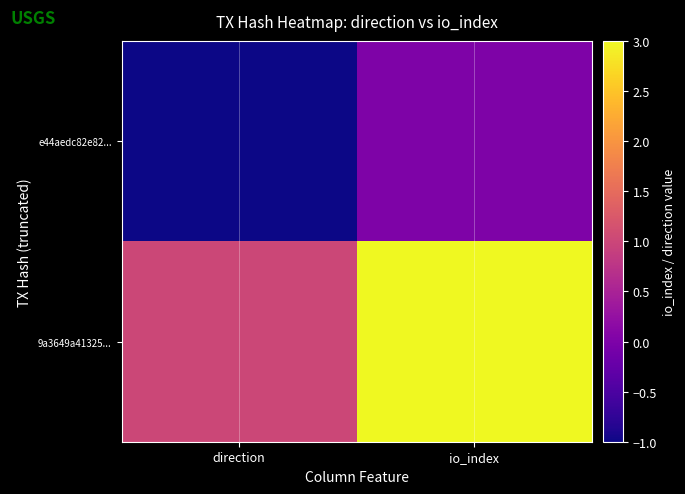

At which category is the sum across all series the highest?

io_index